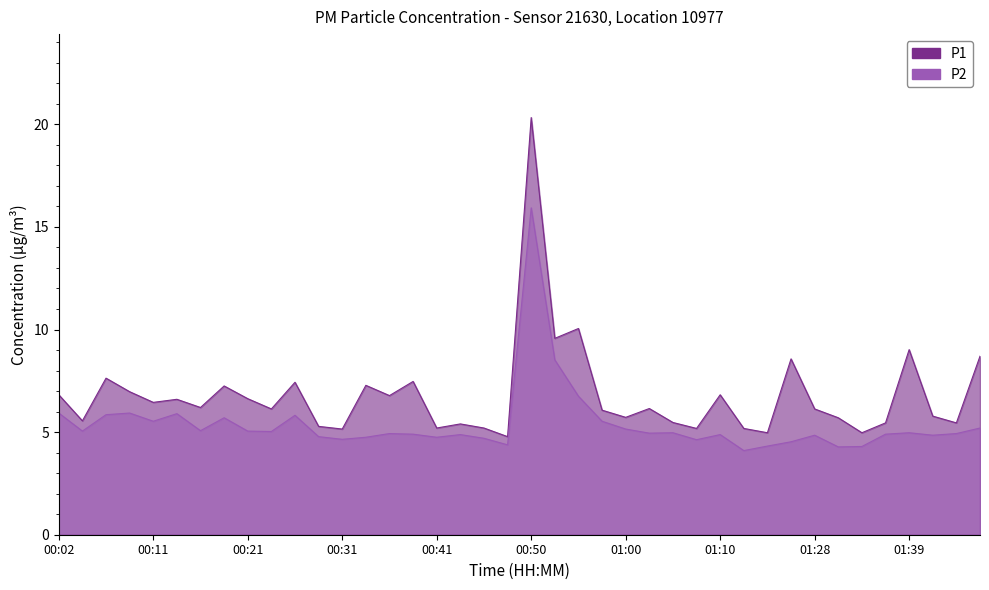

Where is the first local minimum for P1?

00:04